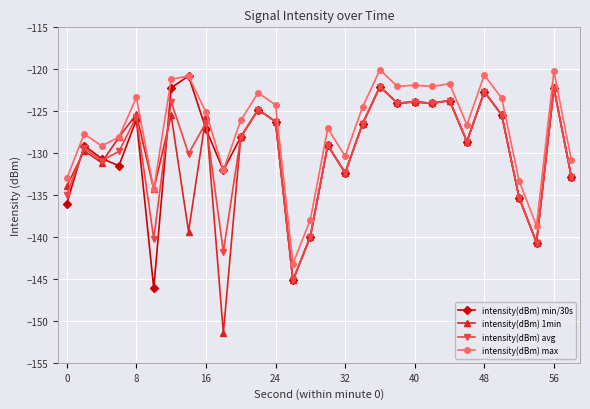

Which series has the widest spread of values?

intensity(dBm) 1min